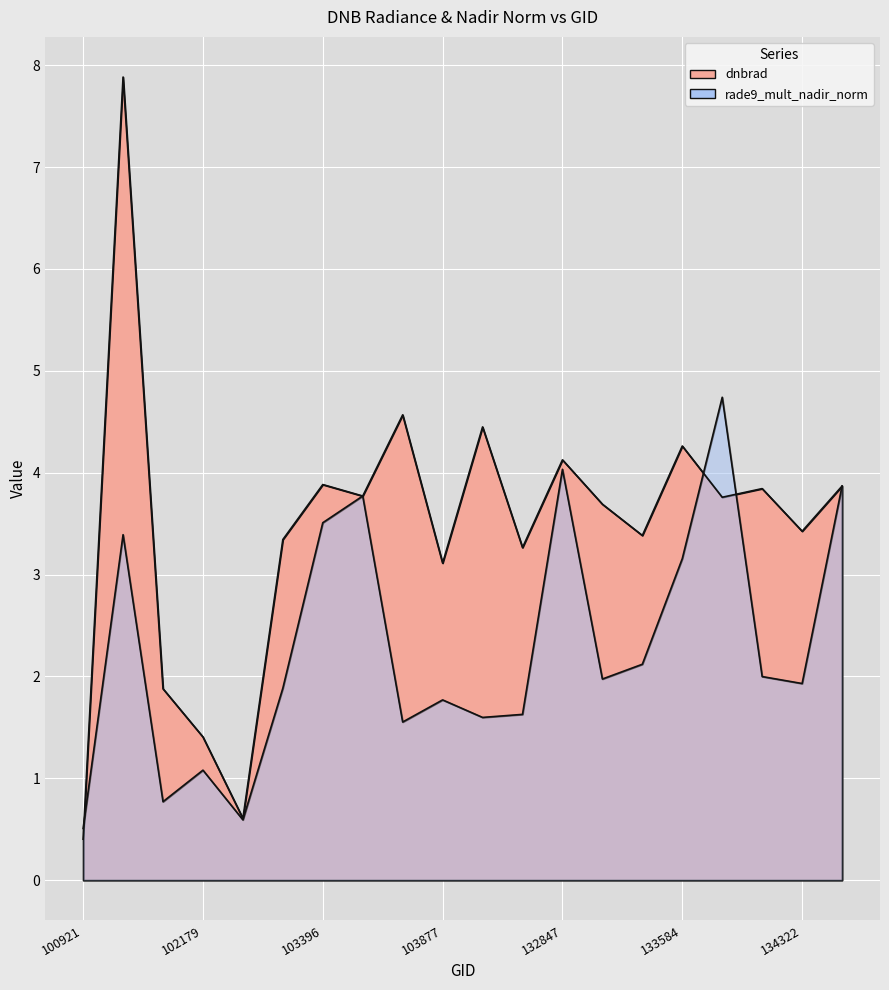

True or false: rade9_mult_nadir_norm and dnbrad cross at least once.

True